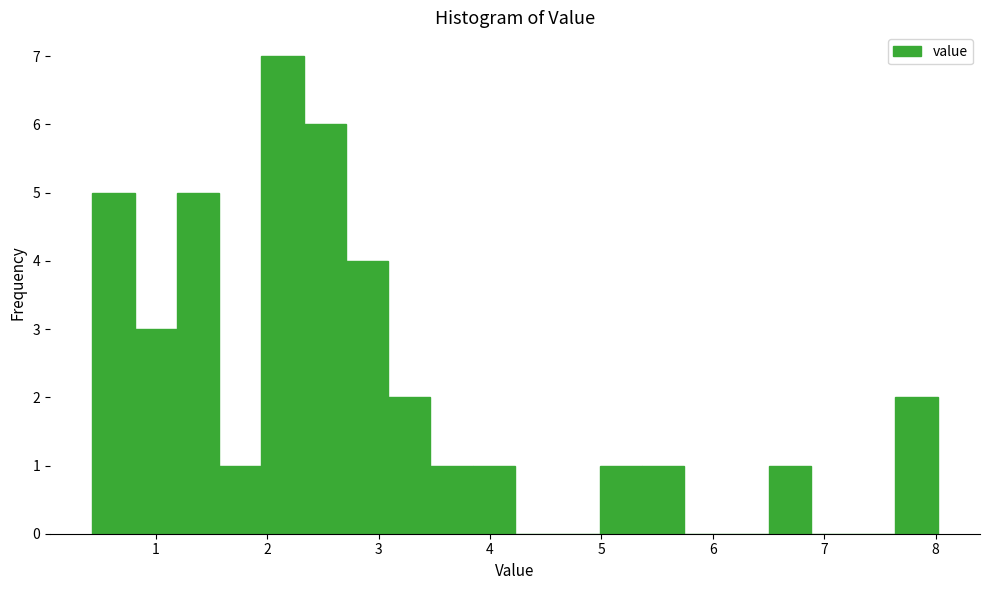

Around what value on the x-axis is the tallest bar? Give the approximate position of its centre, as read against the axis.

2.1